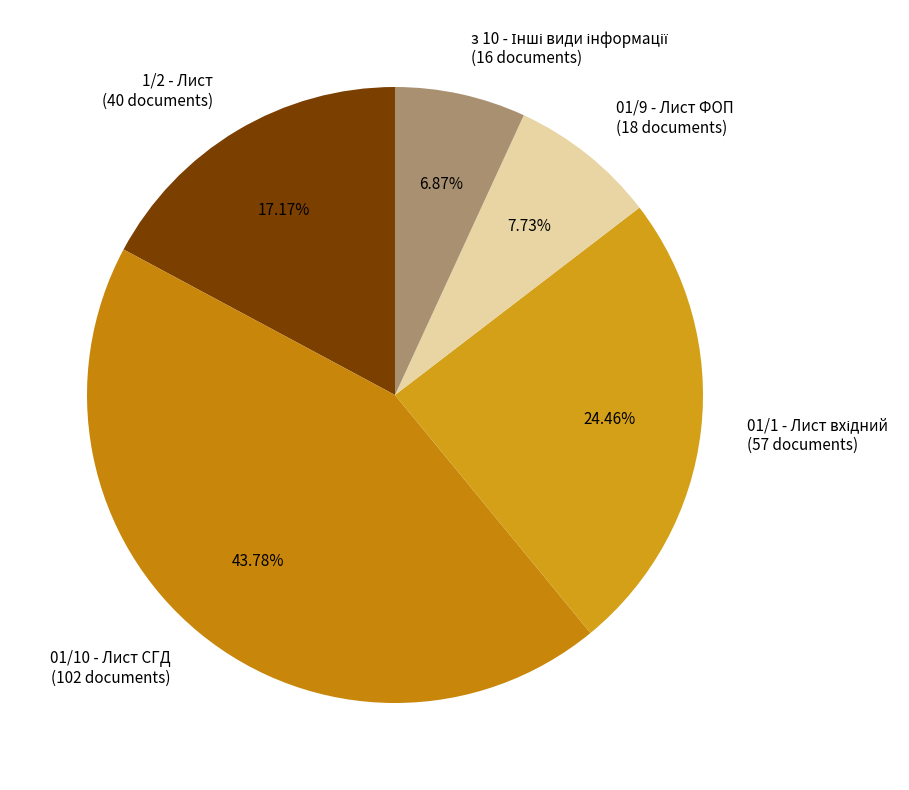

Is there any slice that represents more than half of the pie?

No